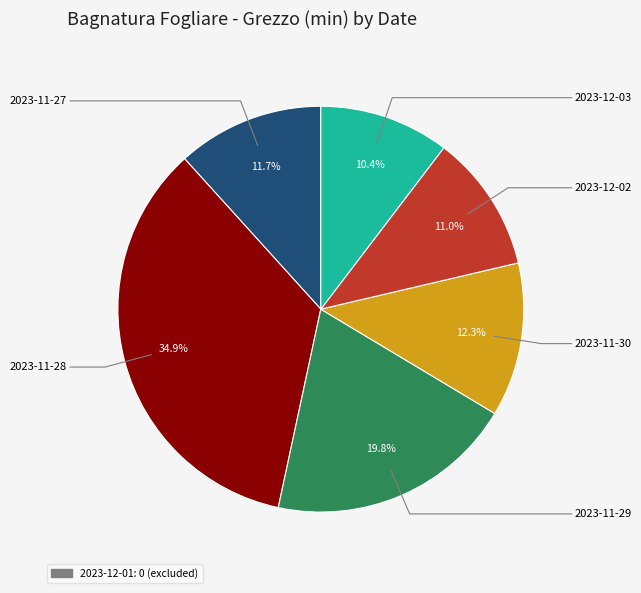

Is there a majority slice in this chart?

No